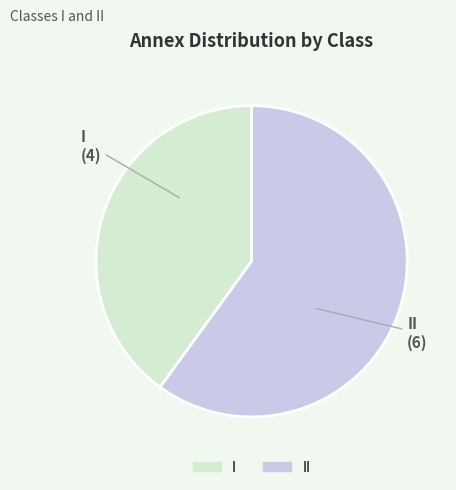

Is it true that I is 47% of the pie?

False